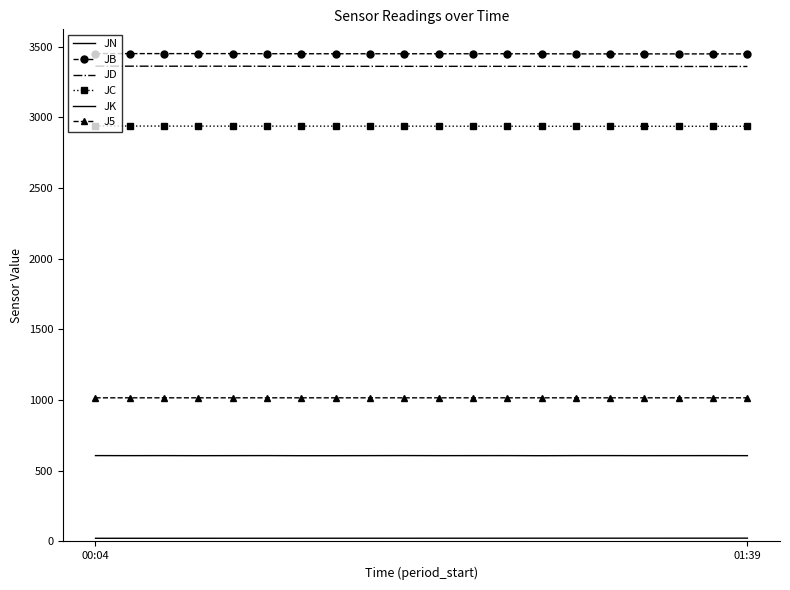

Where is J5 nearest to the value 1016?

00:04